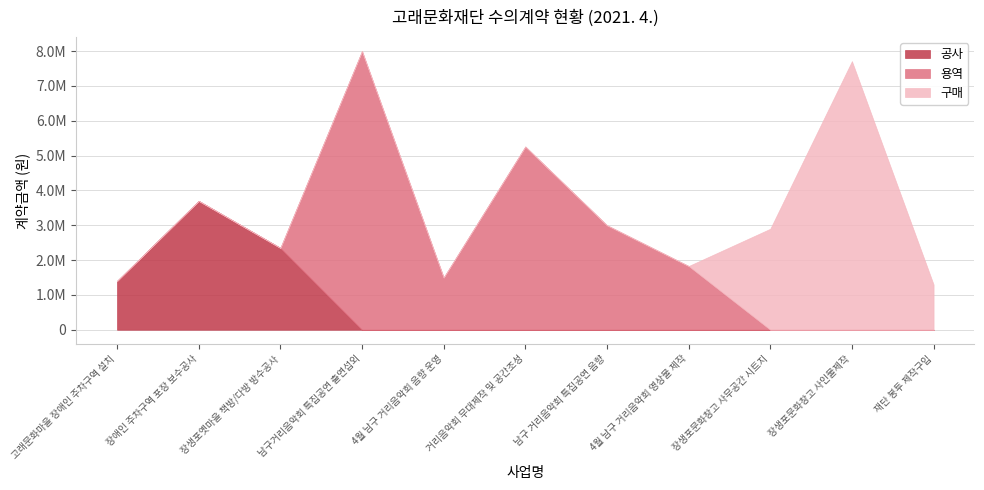

Count the number of categories in the chart.

11